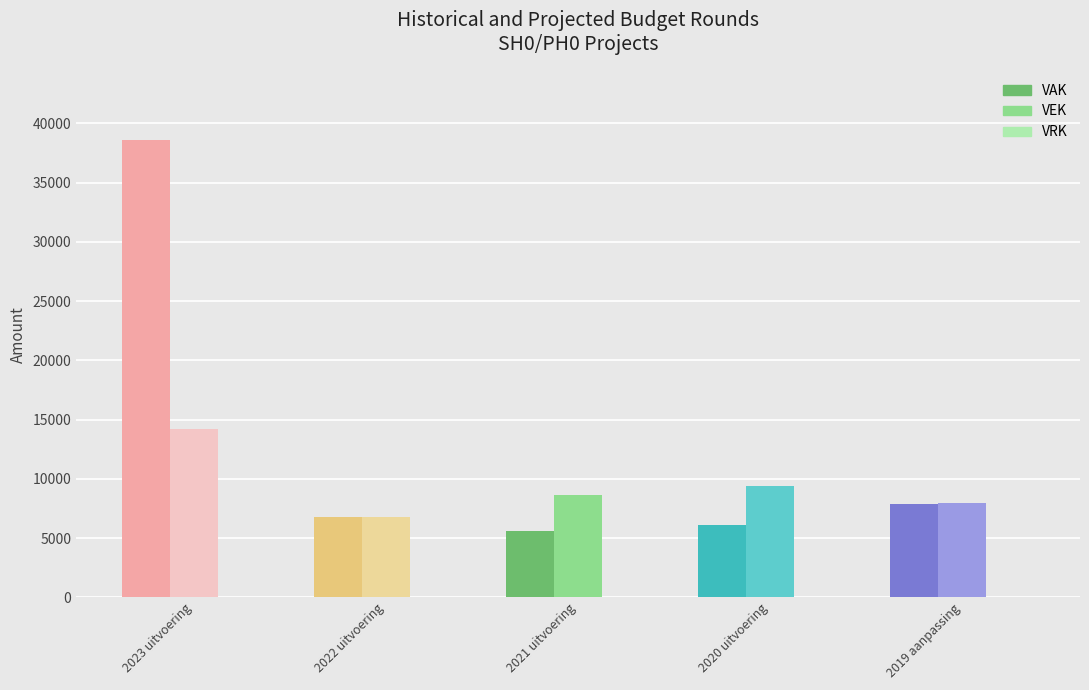

Count the number of categories in the chart.

5